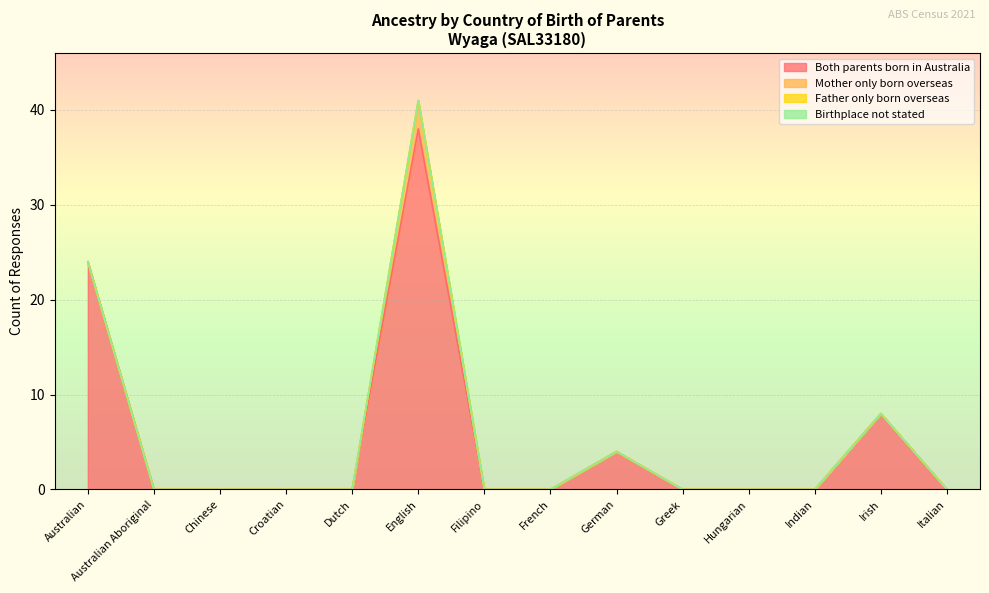

What is the maximum value shown in the chart?

38